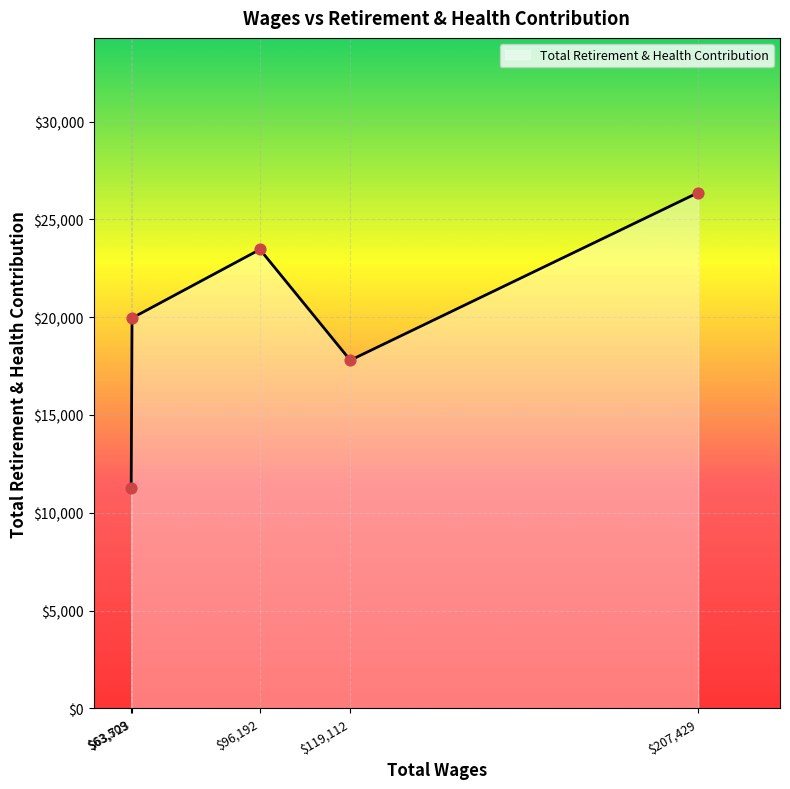

What is the minimum value shown in the chart?

11258